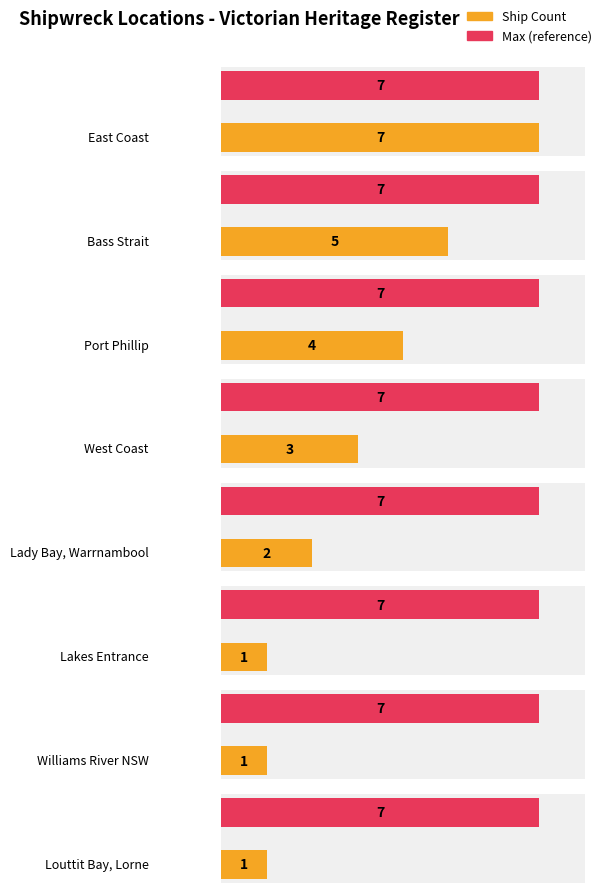

Between Lakes Entrance and Louttit Bay, Lorne, which is larger?

Lakes Entrance